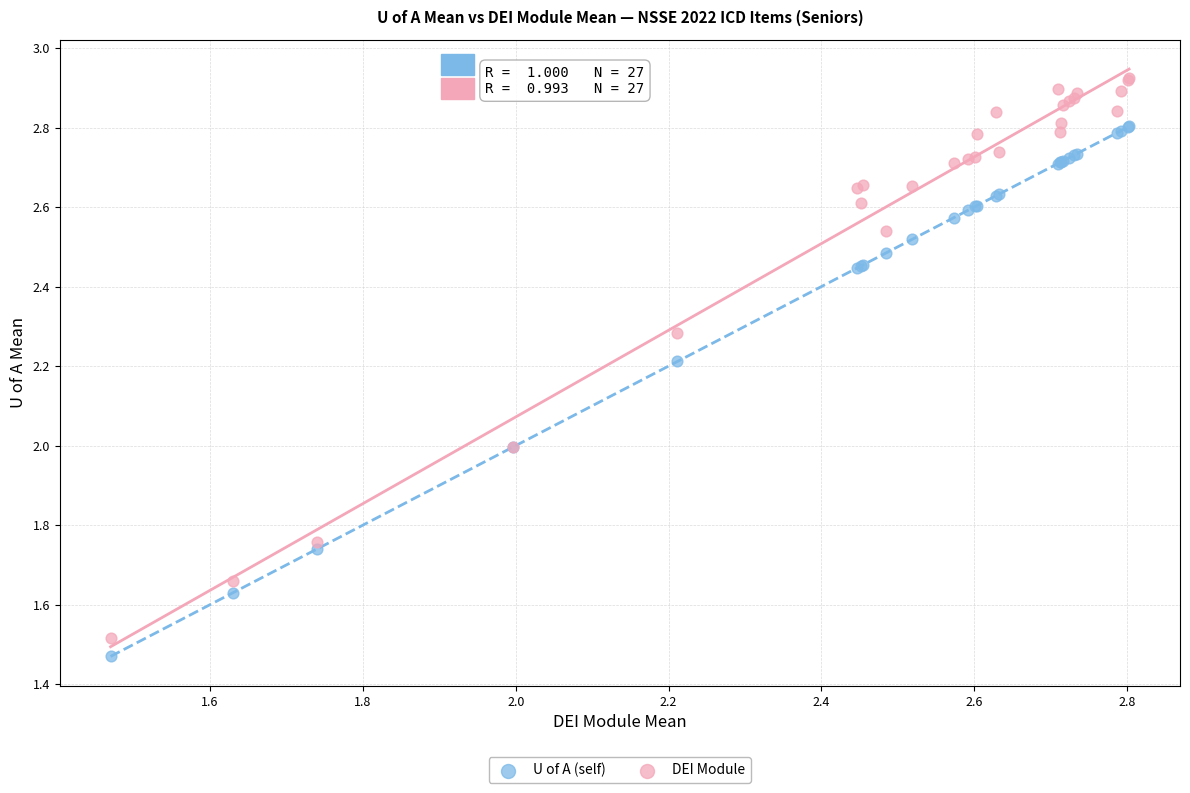

Which series reaches the maximum Y coordinate?

DEI Module